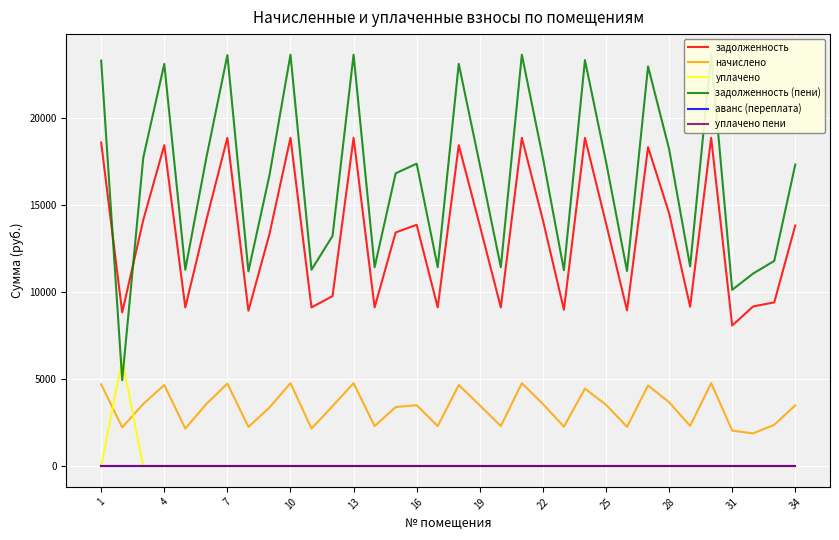

What is the difference between the задолженность values at 16 and 25?

96.0